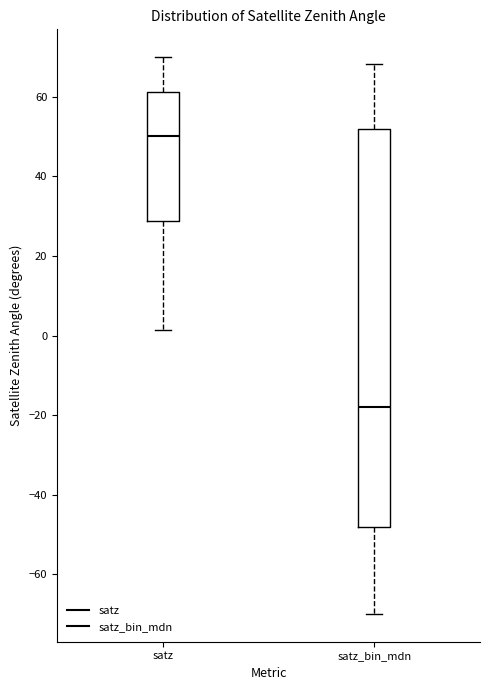

Reading left to right, read every box against the y-axis: the position of its median line, the range the box covers, and the ends of its whiskers. The values are not printed on the chart, so give them approximately, as read against the axis.

satz: median 50, box 28 to 62, whiskers 2 to 70
satz_bin_mdn: median -18, box -48 to 52, whiskers -70 to 68